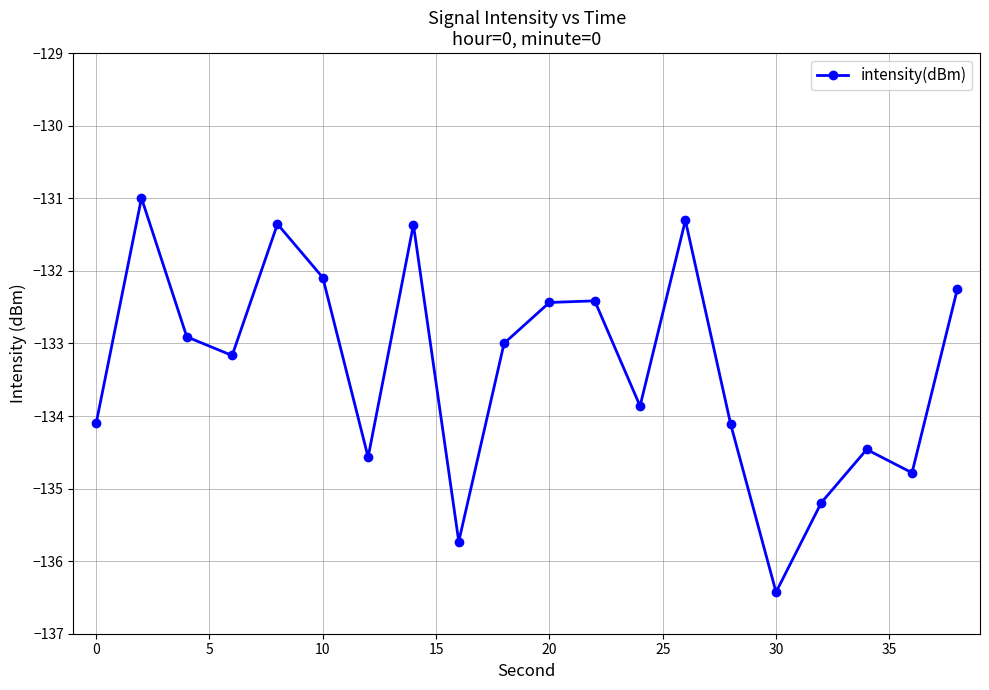

How many points are higher than both their immediate neighbors (excluding endpoints)?

6